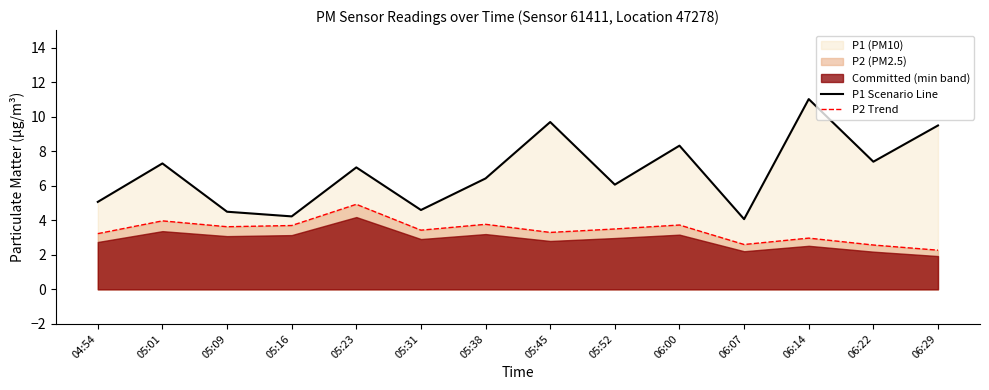

At which category is the sum across all series the highest?

06:14